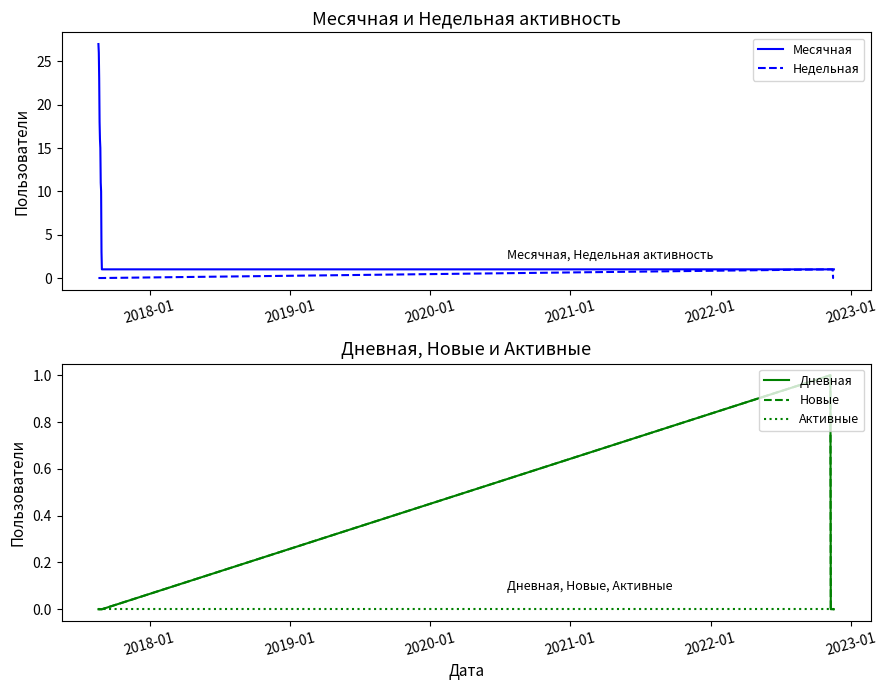

True or false: Активные and Дневная intersect in this chart.

False